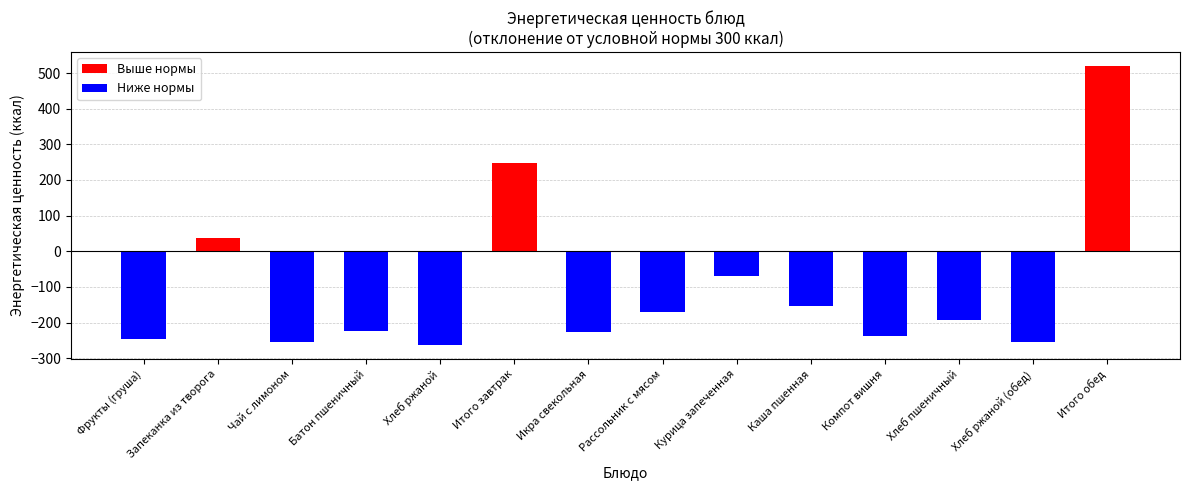

Which label corresponds to the smallest value in the chart?

Хлеб ржаной